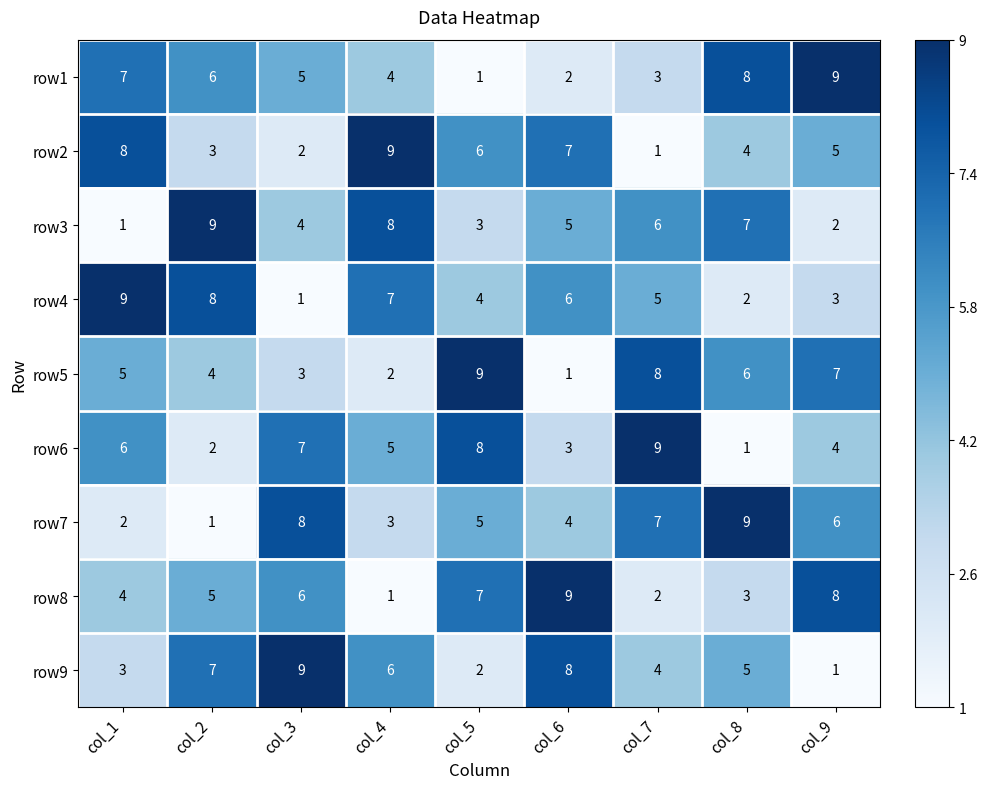

What is the difference between the highest and lowest values at col_3?

8